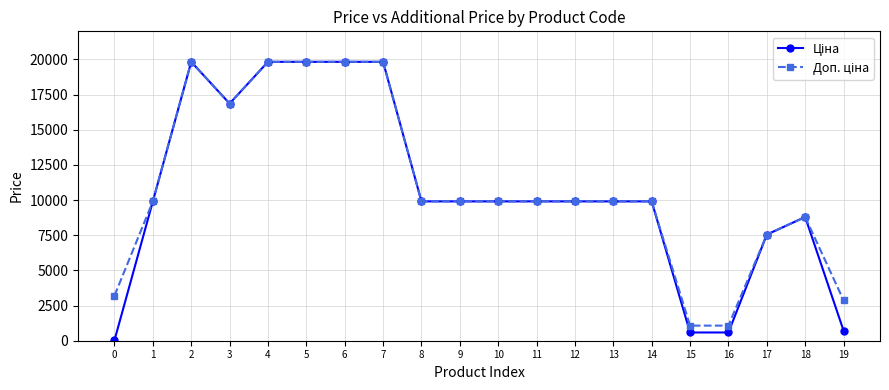

What is the total value across all series at 1?

19817.0